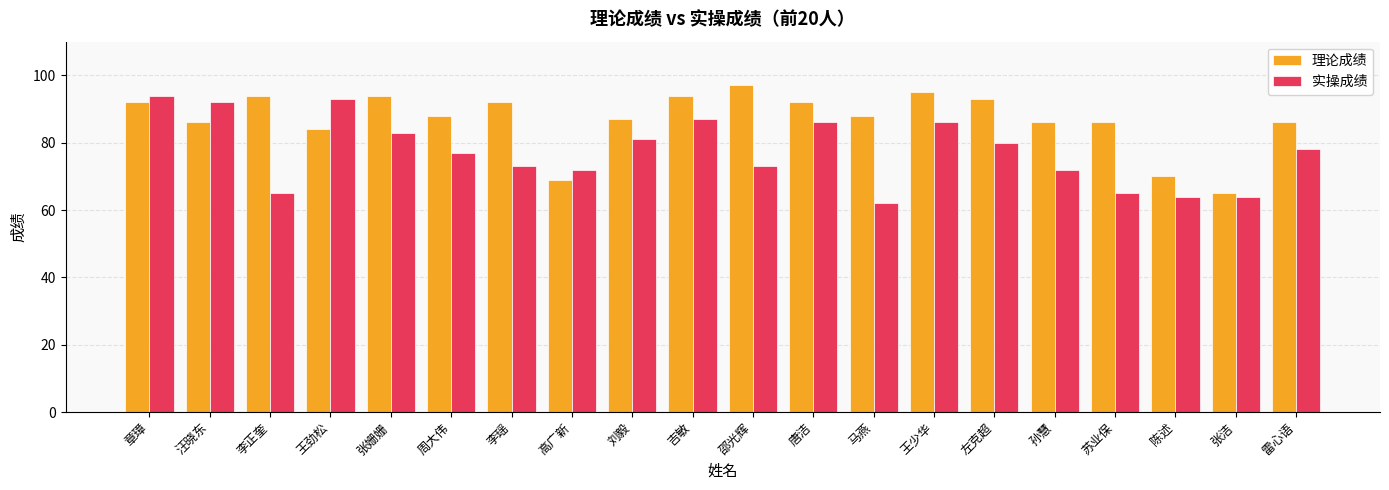

Which series has the largest total across all categories?

理论成绩